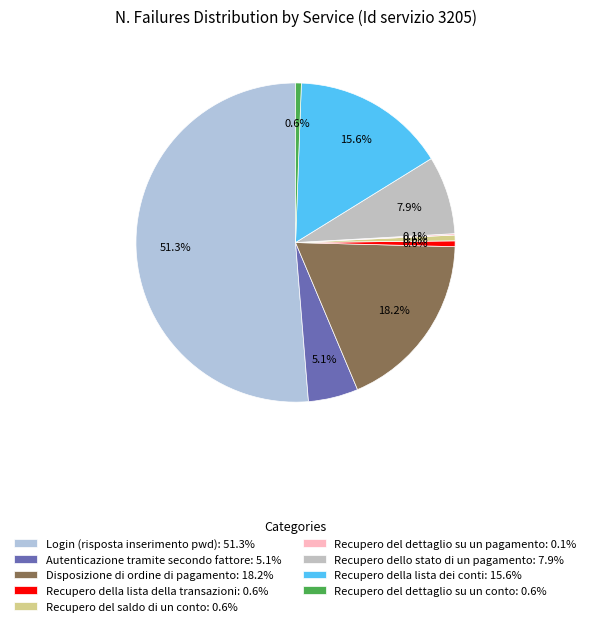

What percentage is NOT represented by Recupero dello stato di un pagamento?

92.1%